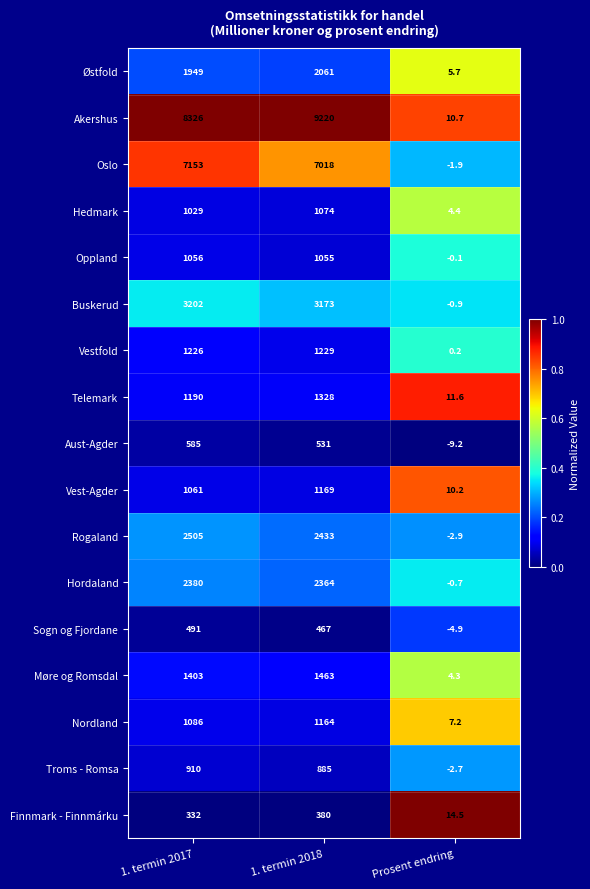

At which category does the chart reach its peak across all series?

1. termin 2018